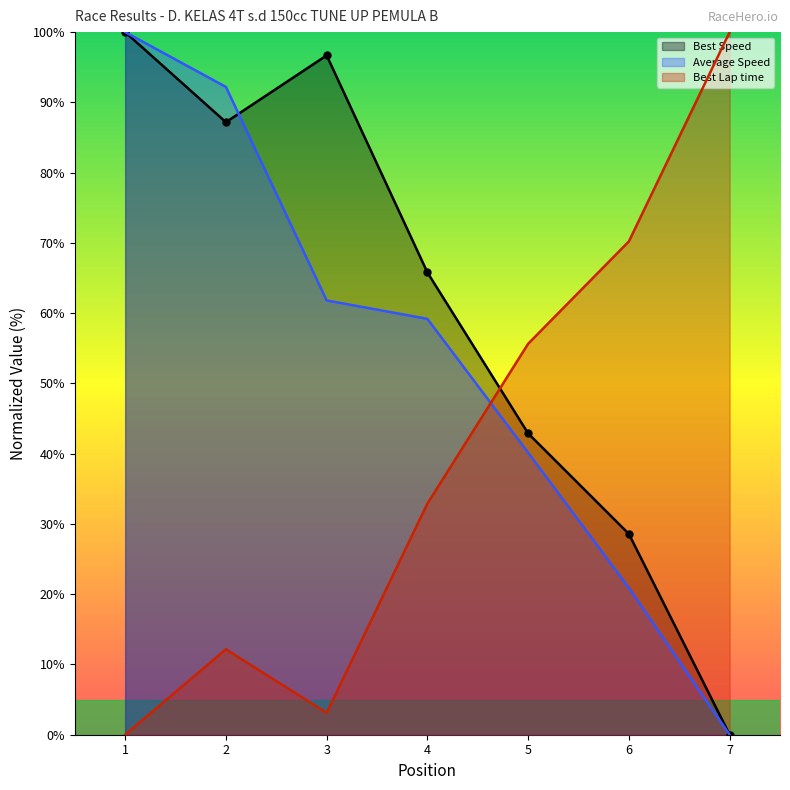

True or false: Best Speed has more than 1 points higher than both neighbors.

False